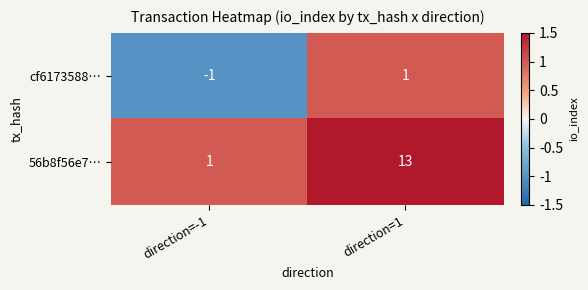

True or false: cf6173588… has a value of -2 at direction=-1.

False